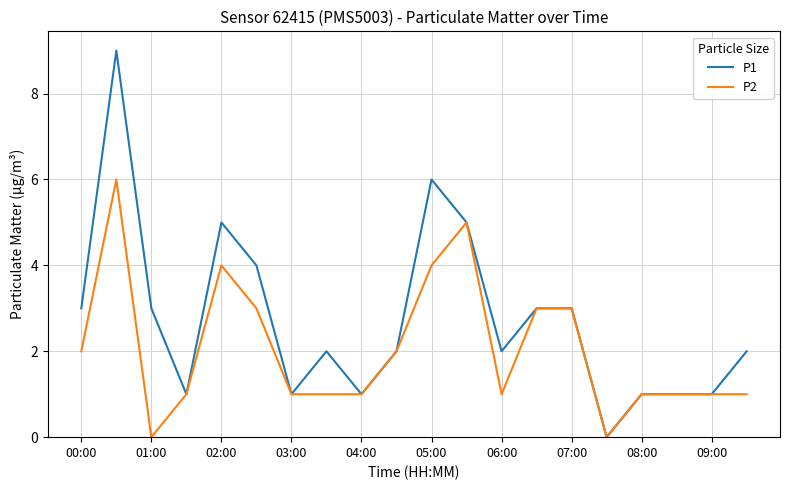

Which series has the widest spread of values?

P1